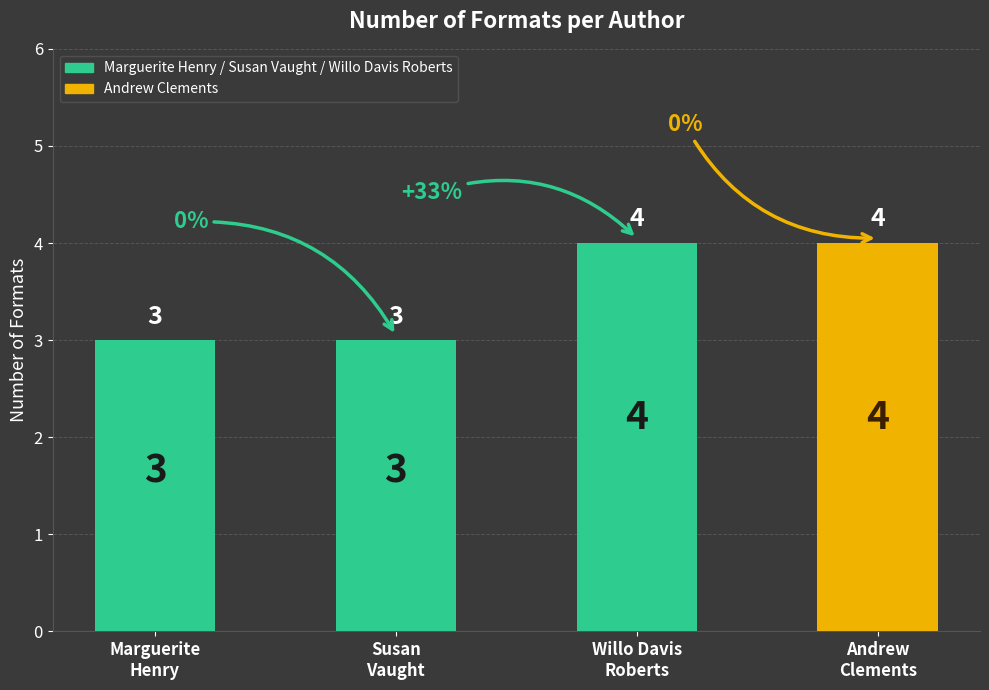

Between Marguerite Henry (16033110) and Andrew Clements (1146268), which is larger?

Andrew Clements (1146268)